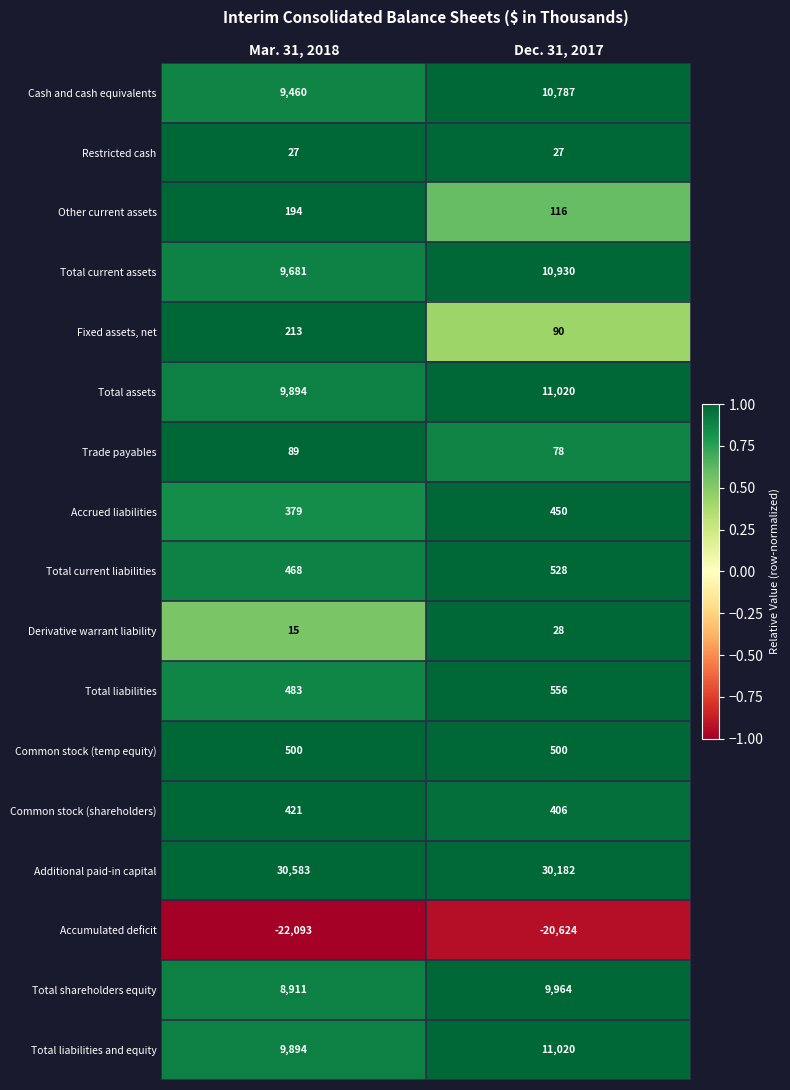

Which label corresponds to the largest value in the chart?

Mar. 31, 2018